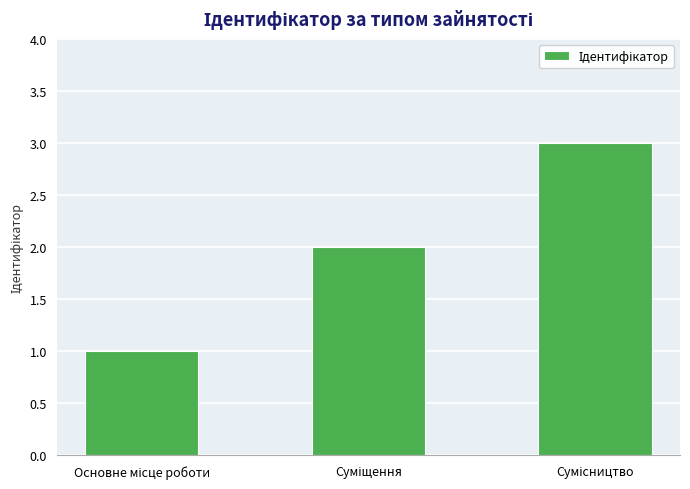

What is the maximum value shown in the chart?

3